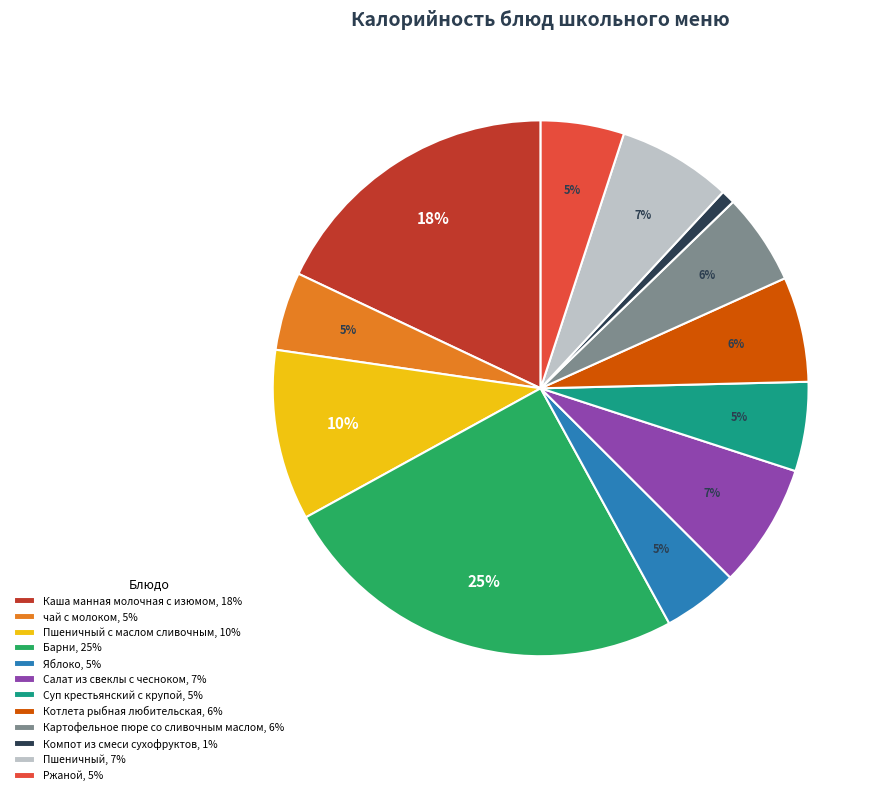

What is the smallest slice in the pie chart?

Компот из смеси сухофруктов, 1%